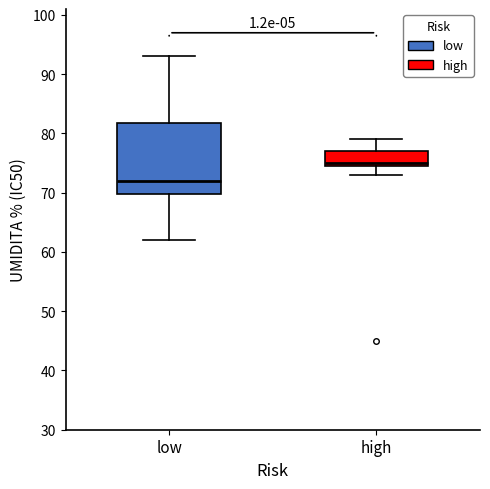

Comparing the boxes themselves (not the whiskers), which one is the tallest?

low